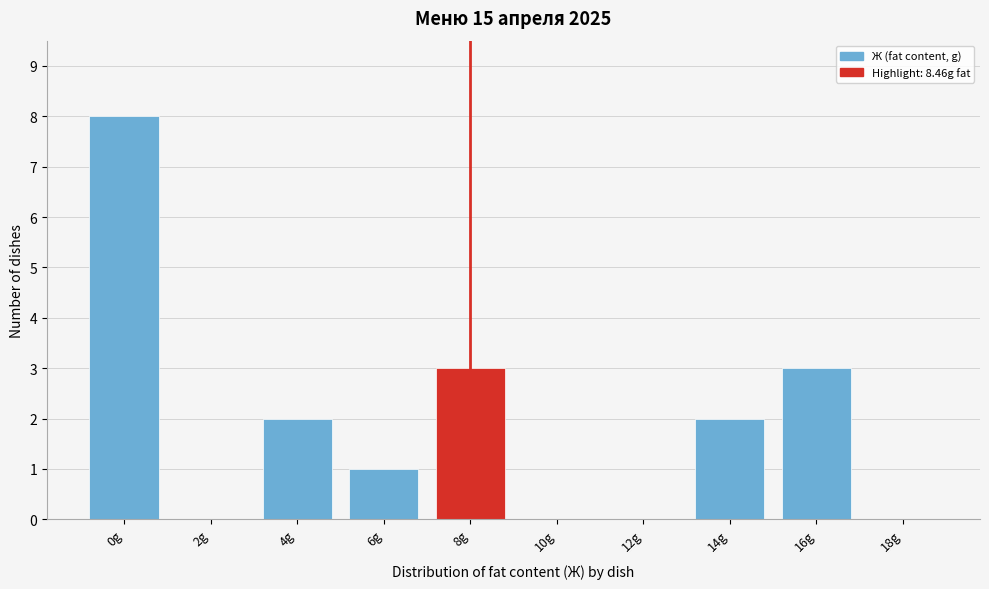

Reading left to right, what are all the values shown in this chart?

0g=8	2g=0	4g=2	6g=1	8g=3	10g=0	12g=0	14g=2	16g=3	18g=0